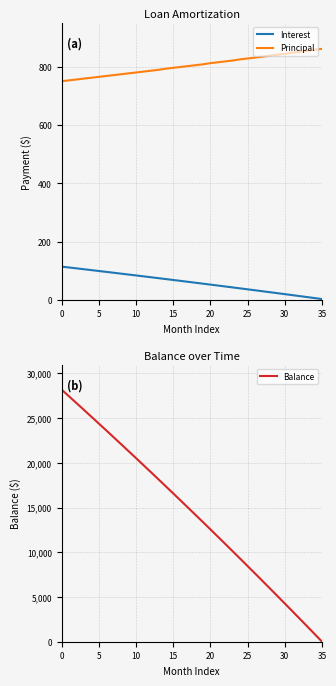

At how many categories does at least one series exceed 4073?

31